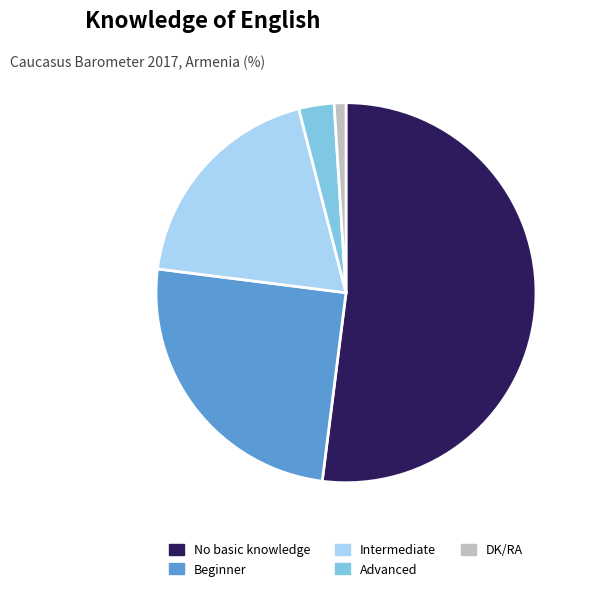

Rank the categories by value from highest to lowest.

No basic knowledge, Beginner, Intermediate, Advanced, DK/RA